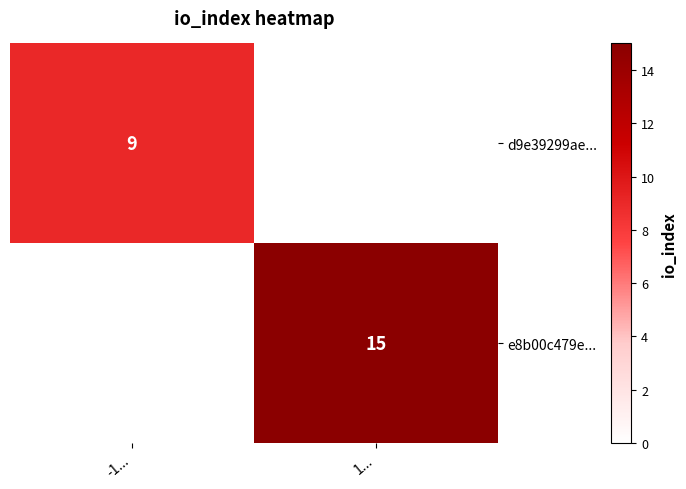

Count the number of data series in this chart.

2